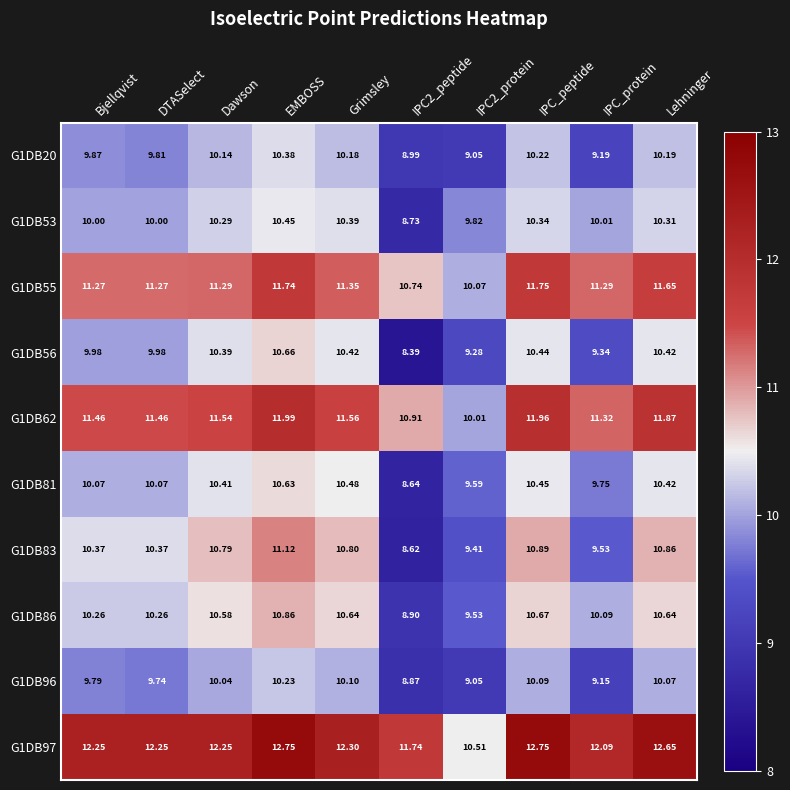

Which label corresponds to the smallest value in the chart?

IPC2_peptide